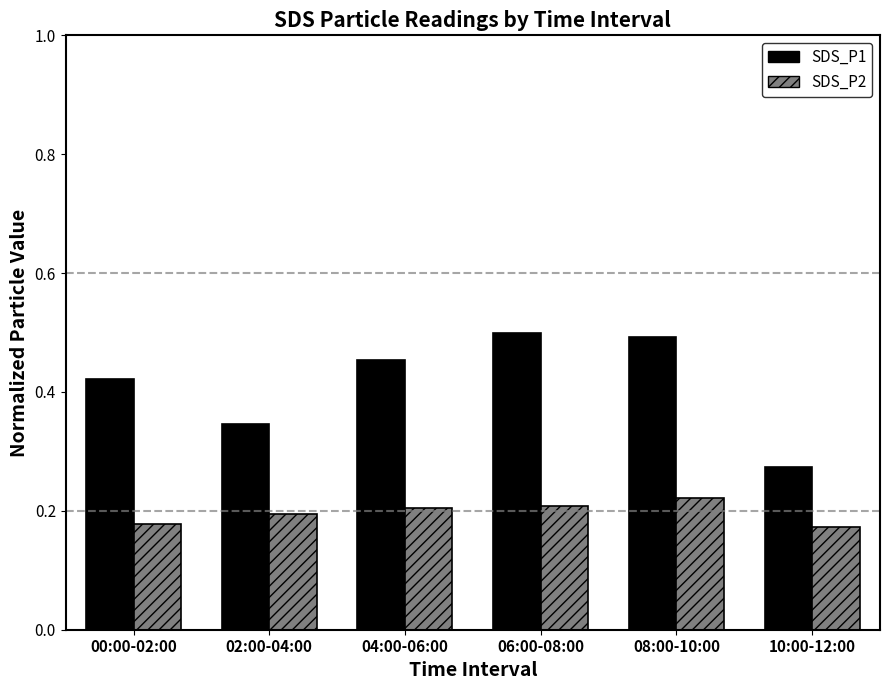

Does the chart contain stacked bars?

No